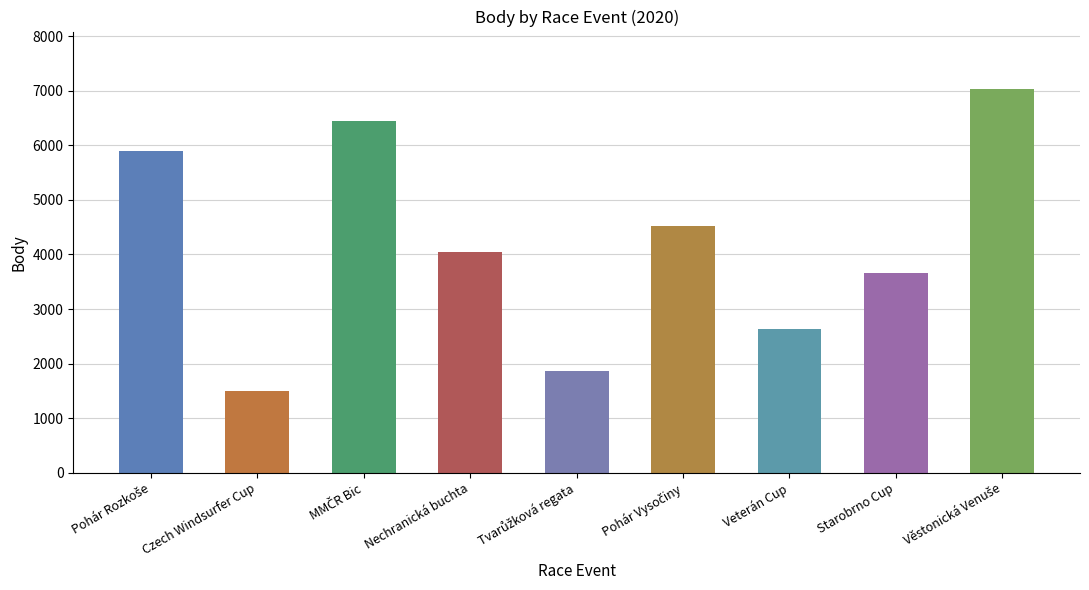

Approximately how many times larger is the value at Pohár Vysočiny compared to Starobrno Cup?

1.2